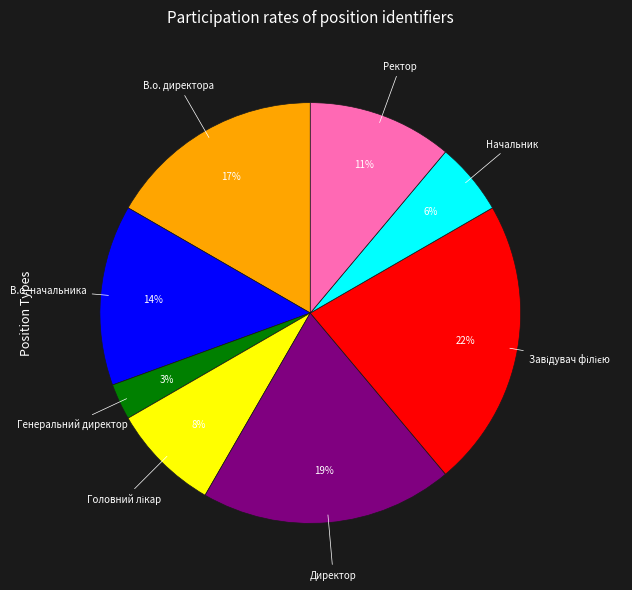

Is there any slice that represents more than half of the pie?

No